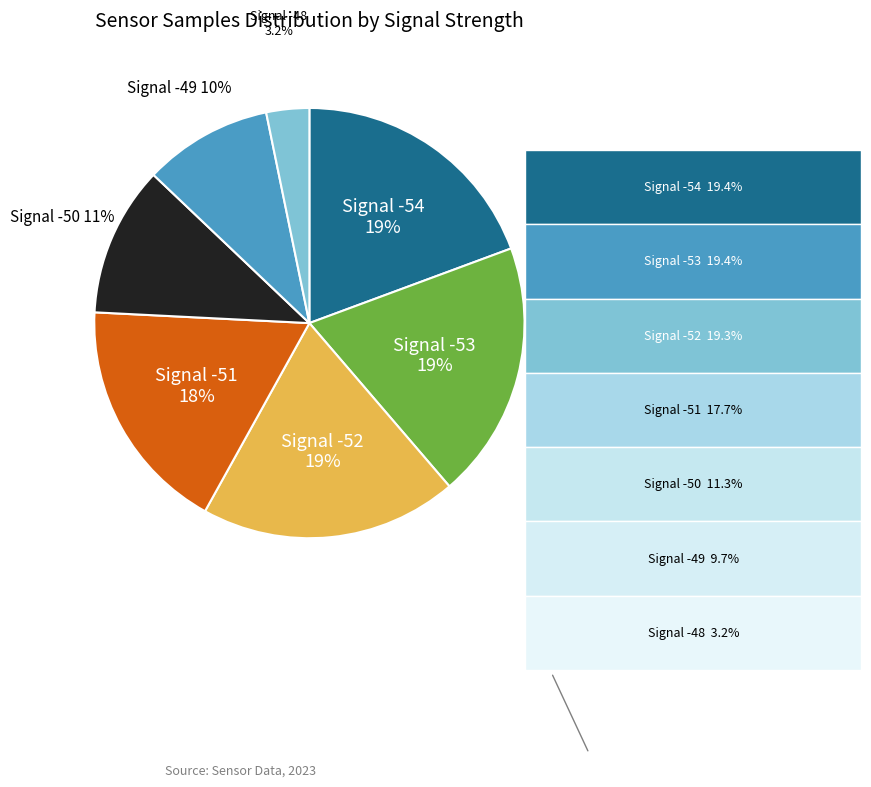

To the nearest percent, what is the difference between the largest and smallest slice percentages?

16%